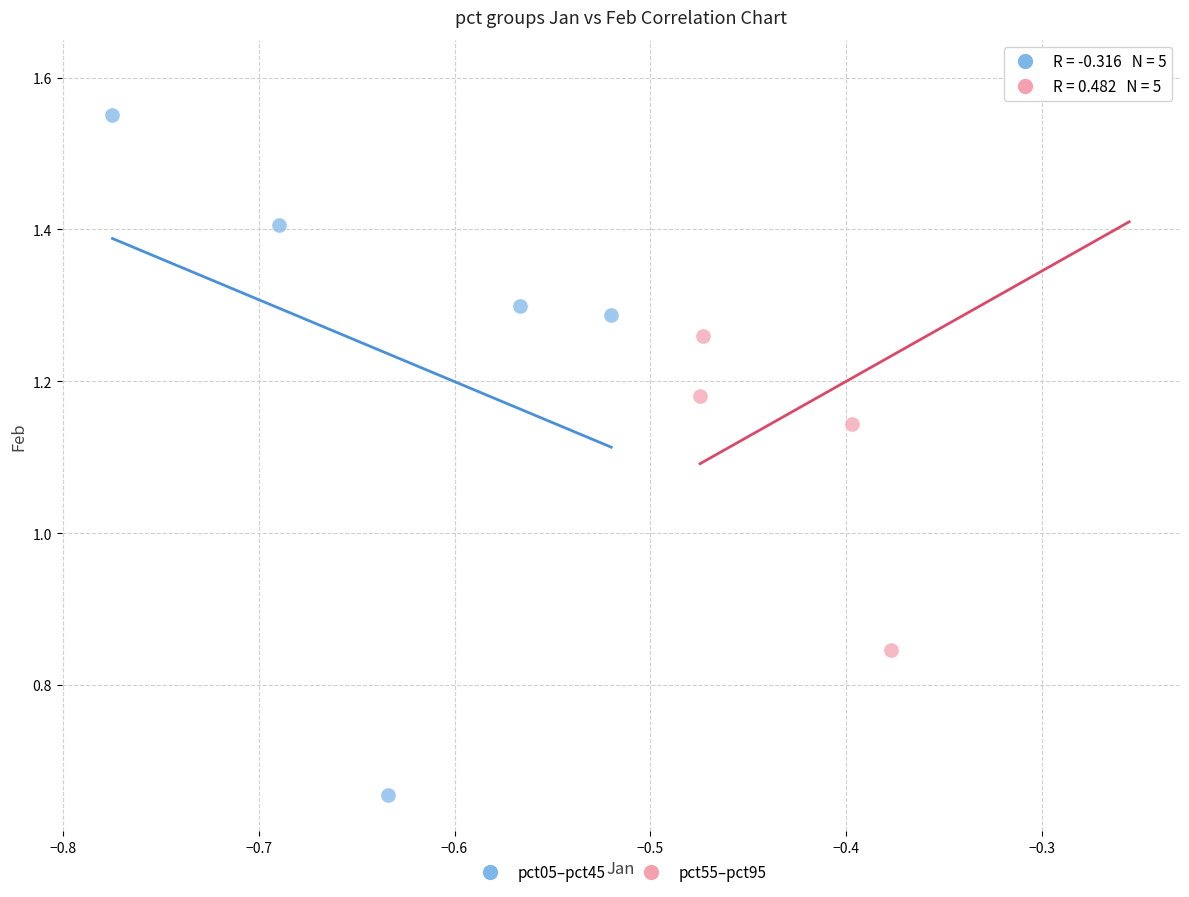

Which series contains the lowest Y value?

pct05–pct45